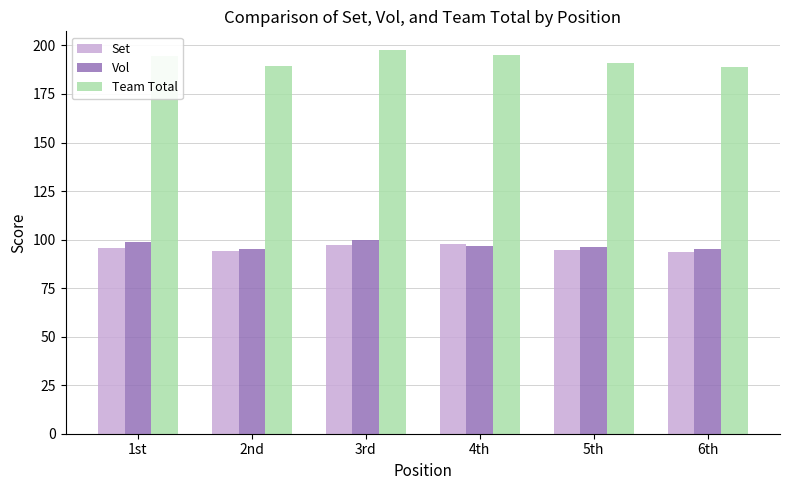

What is the total value across all series at 3rd?

394.8